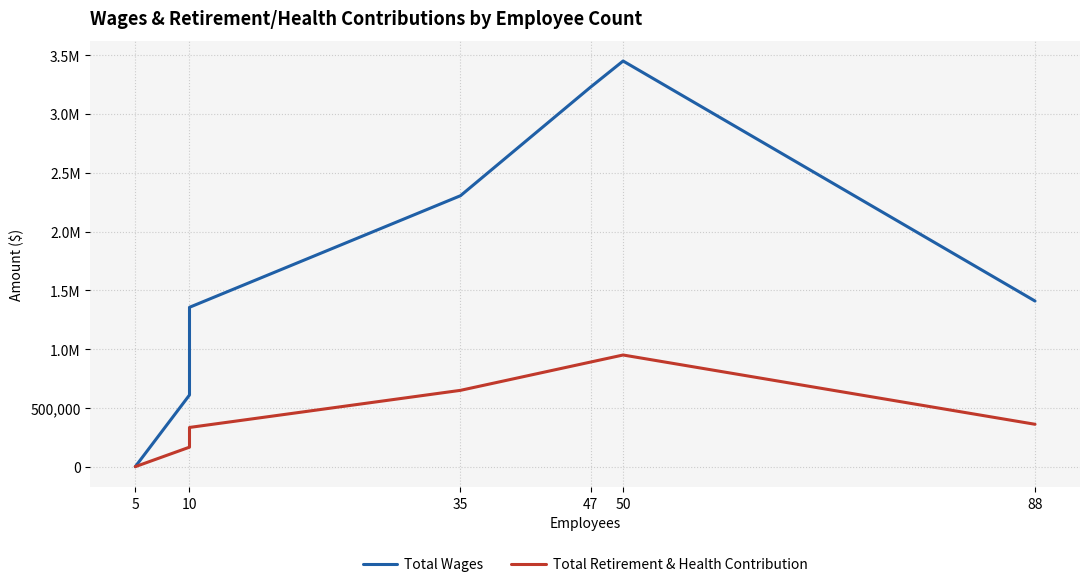

Does the chart have visible grid lines?

Yes